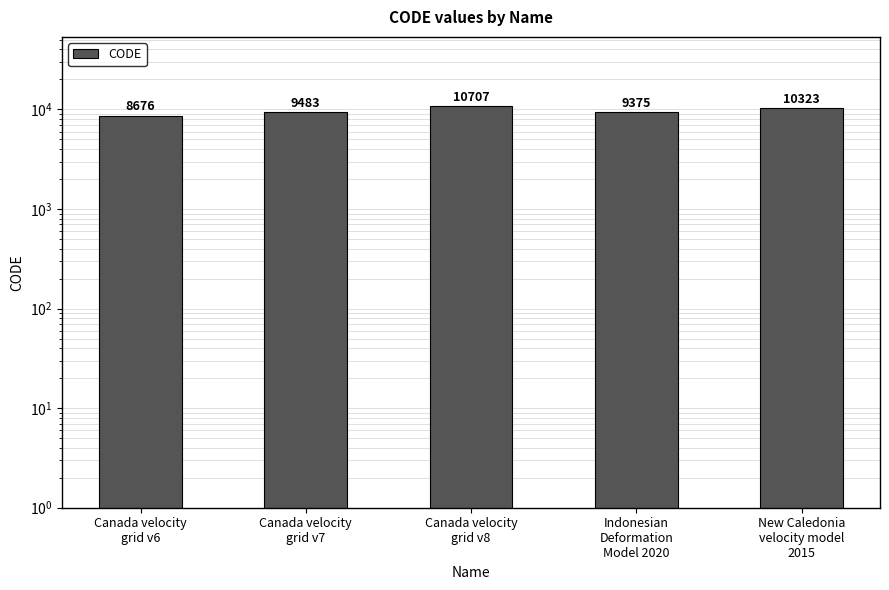

Reading left to right, what are all the values shown in this chart?

8676	9483	10707	9375	10323